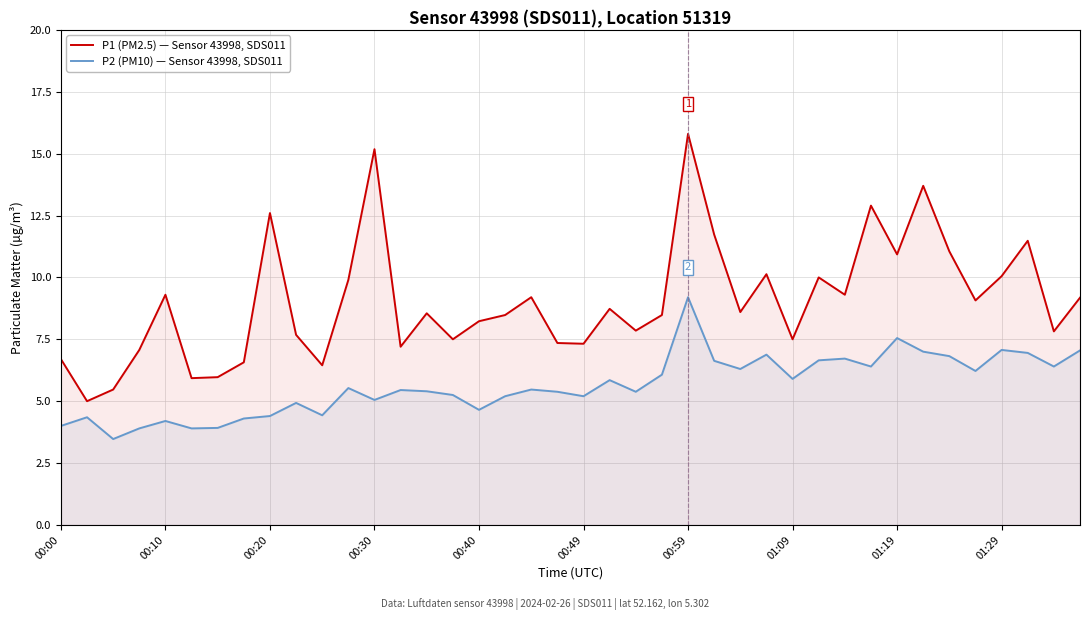

What is the difference between the maximum and minimum values in the P1 (PM2.5) — Sensor 43998, SDS011 series?

10.8